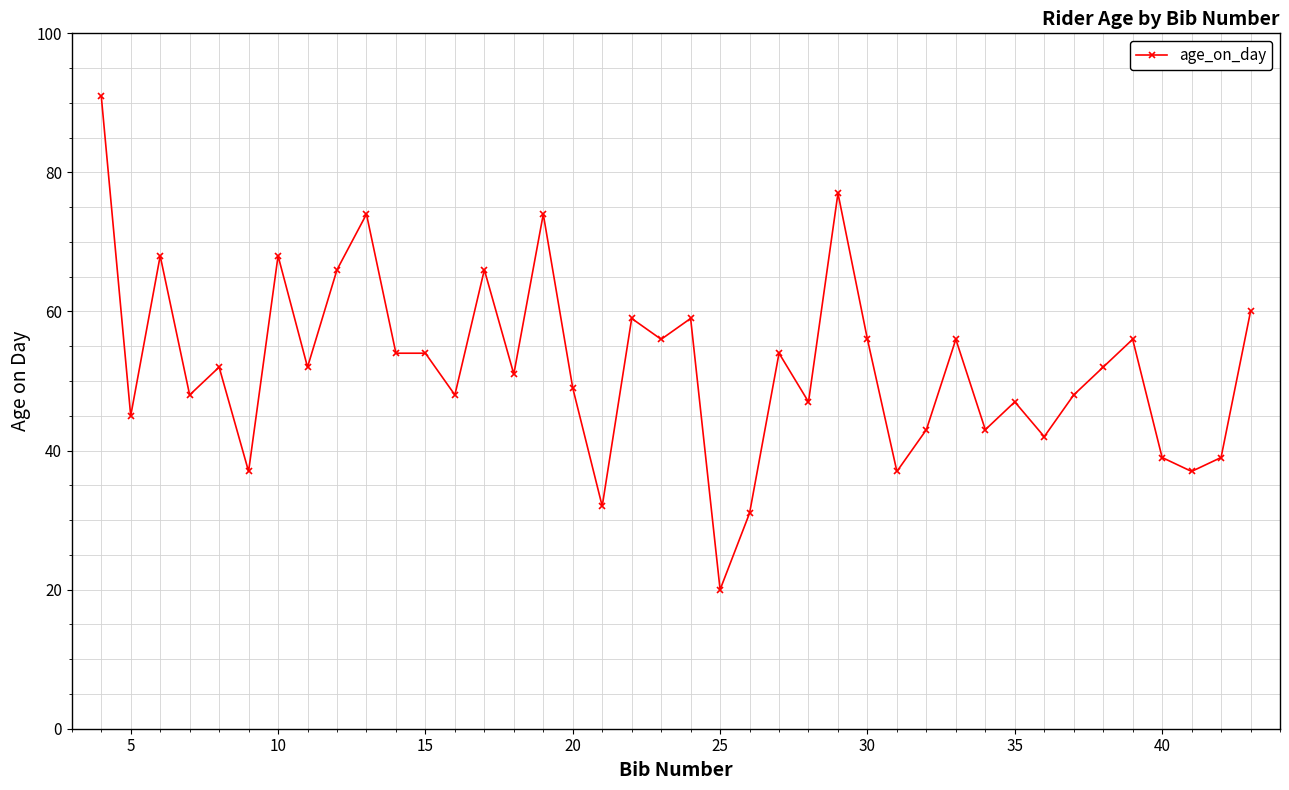

Does the chart display data point markers on the line(s)?

Yes